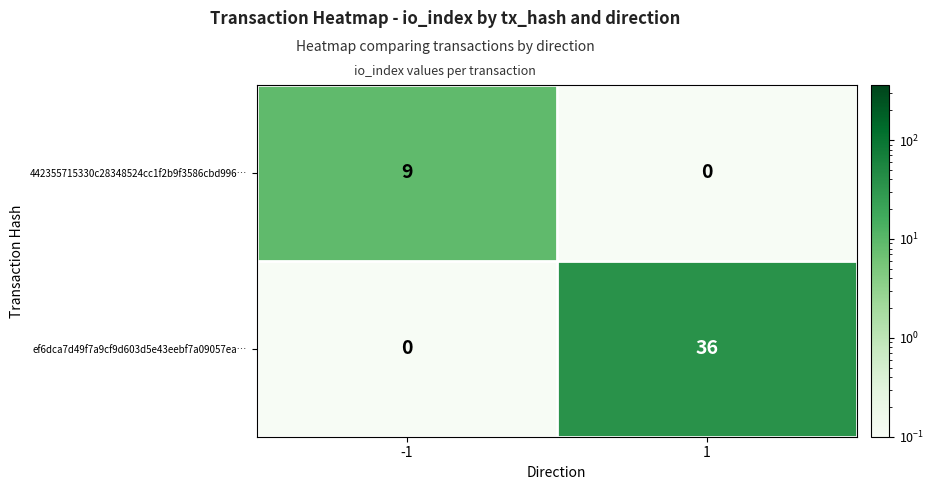

Read the ef6dca7d49f7a9cf9d603d5e43eebf7a09057ea… value at 1.

36